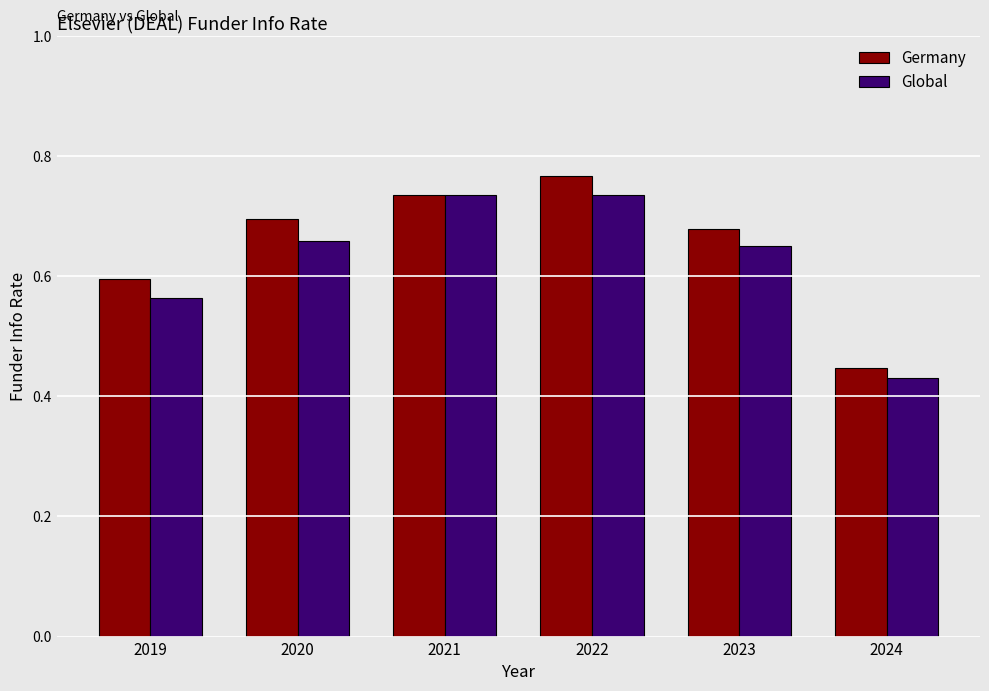

At which category is the sum across all series the highest?

2022